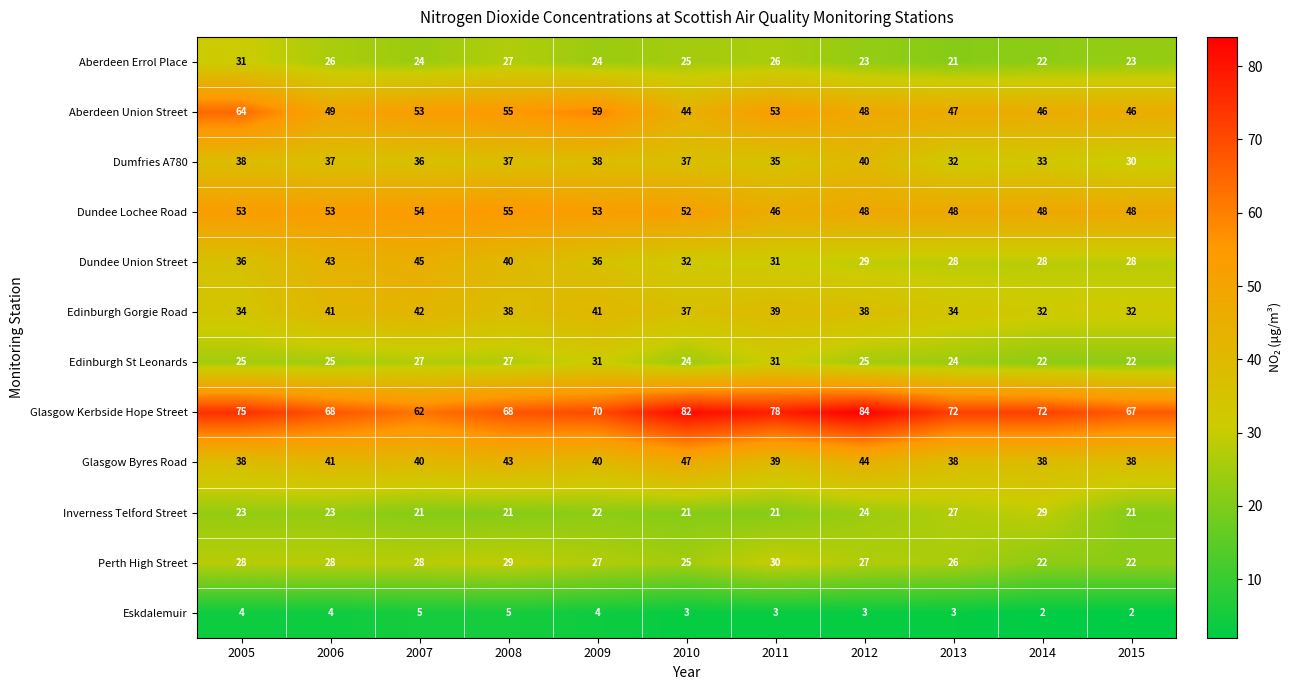

At which category is the sum across all series the highest?

2005